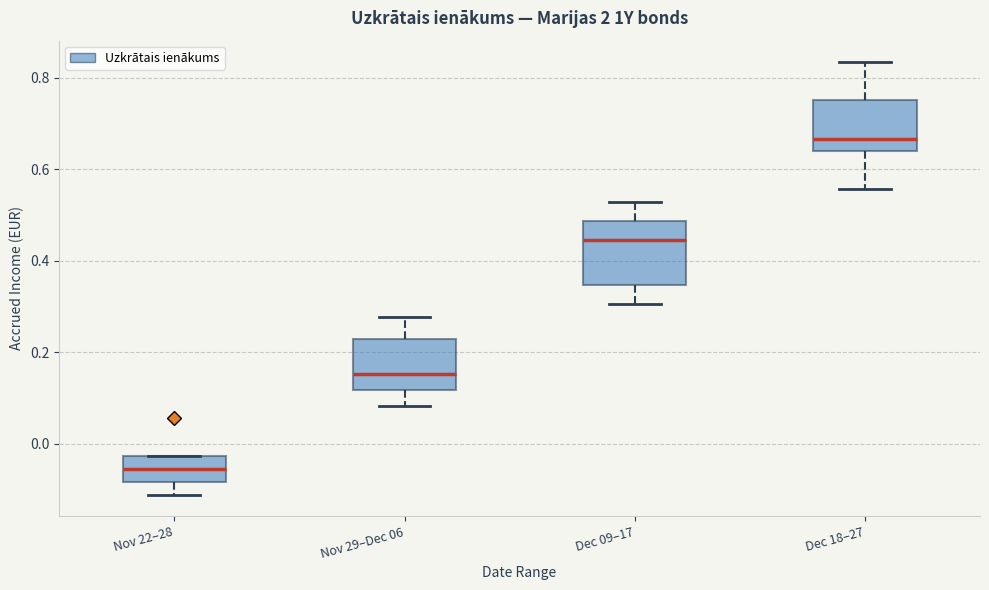

Where does the median line of the box for Nov 22–28 sit on the y-axis? The values are not printed on the chart, so give them approximately, as read against the axis.

-0.06